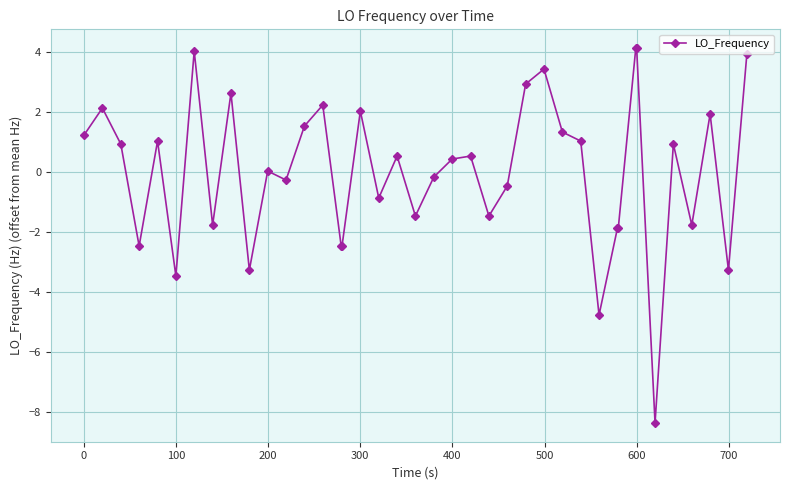

What is the difference between the maximum and minimum values?

12.5